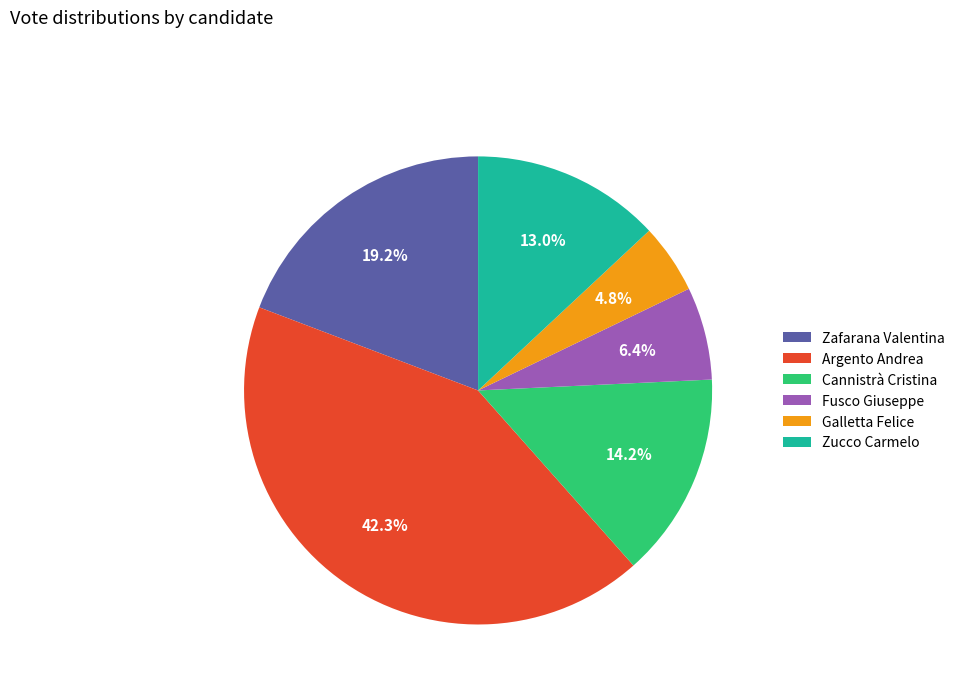

To the nearest percent, what is the difference between the Zafarana Valentina and Galletta Felice slice percentages?

14%